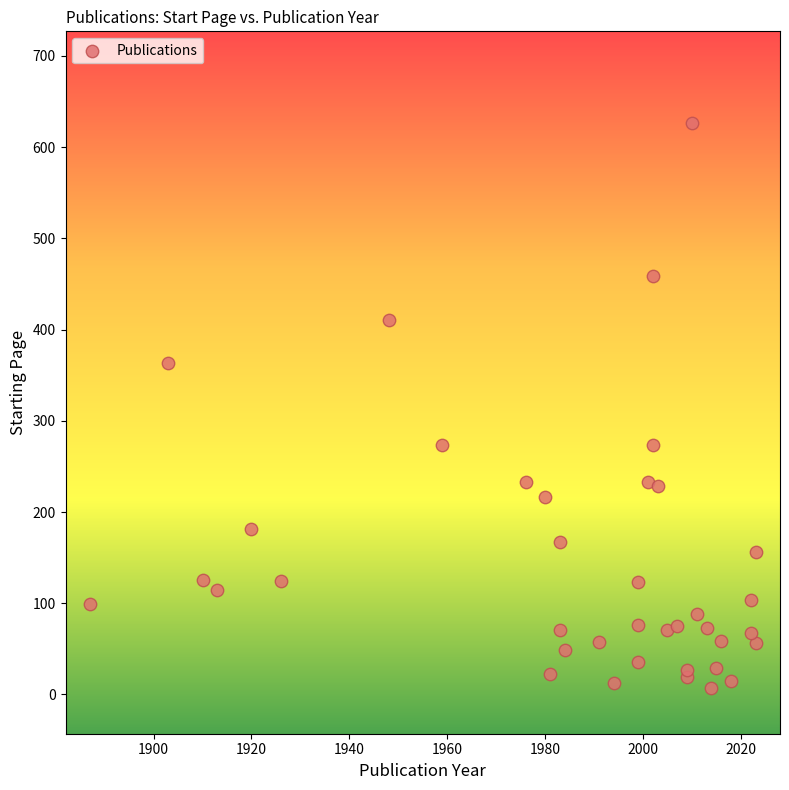

What is the range of X values (max minus min)?

136